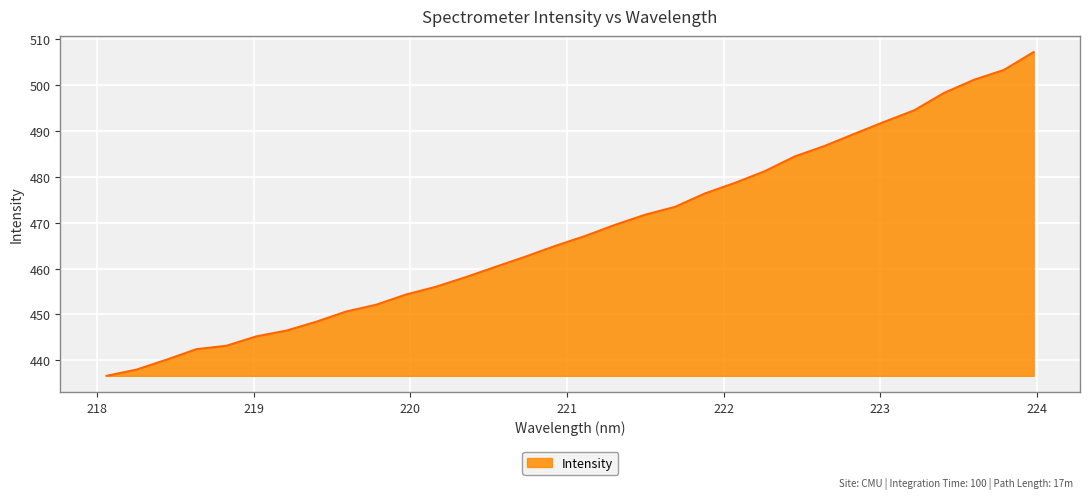

True or false: the data has more than 0 interior local peaks.

False